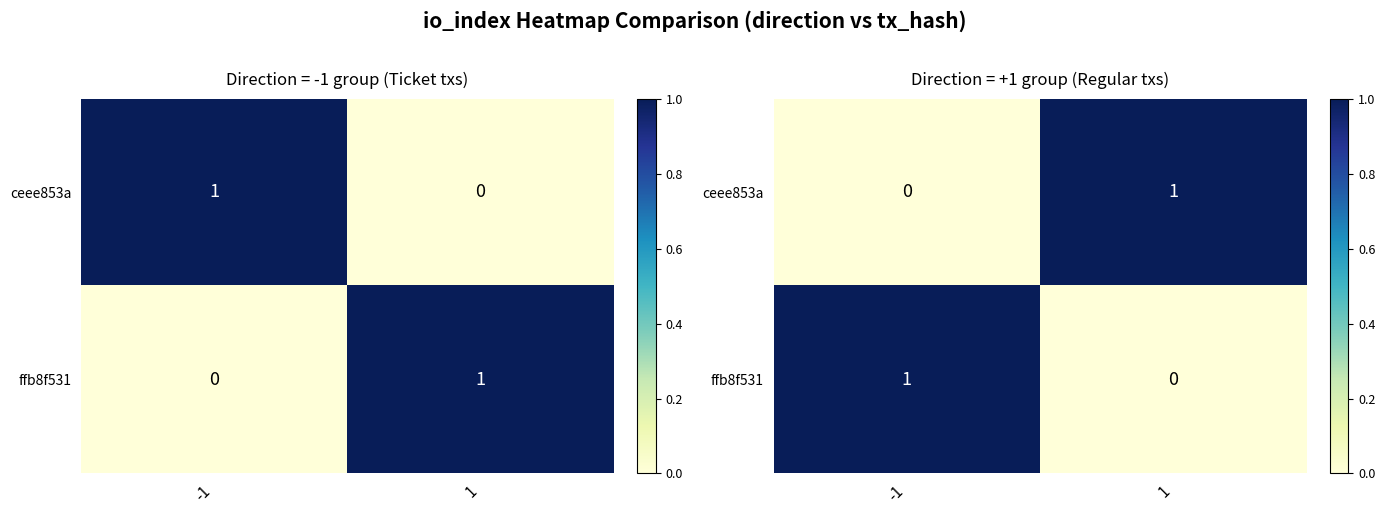

What is the highest value of the ceee853a series?

1